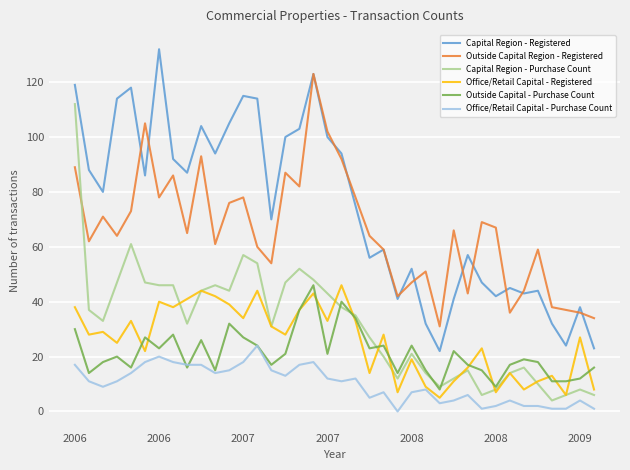

True or false: Outside Capital Region - Registered and Office/Retail Capital - Purchase Count cross at least once.

False